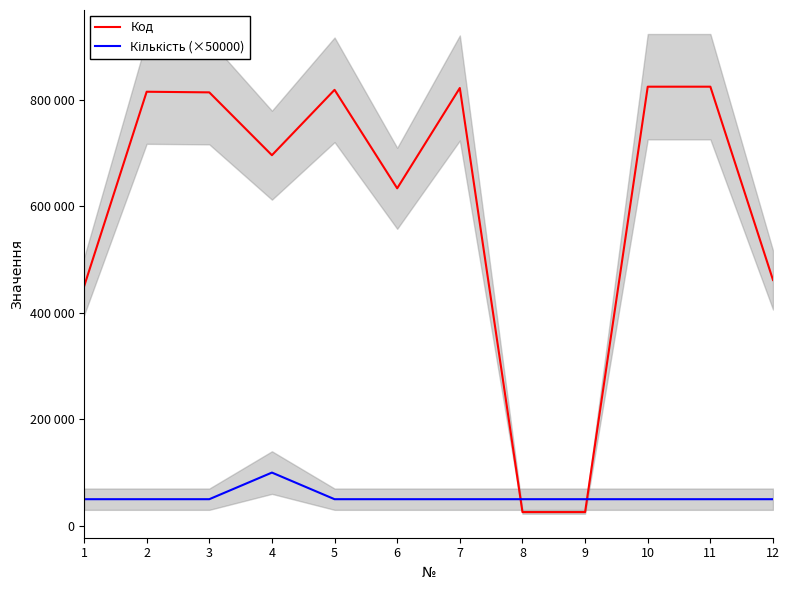

Between 3 and 2, which is larger?

2